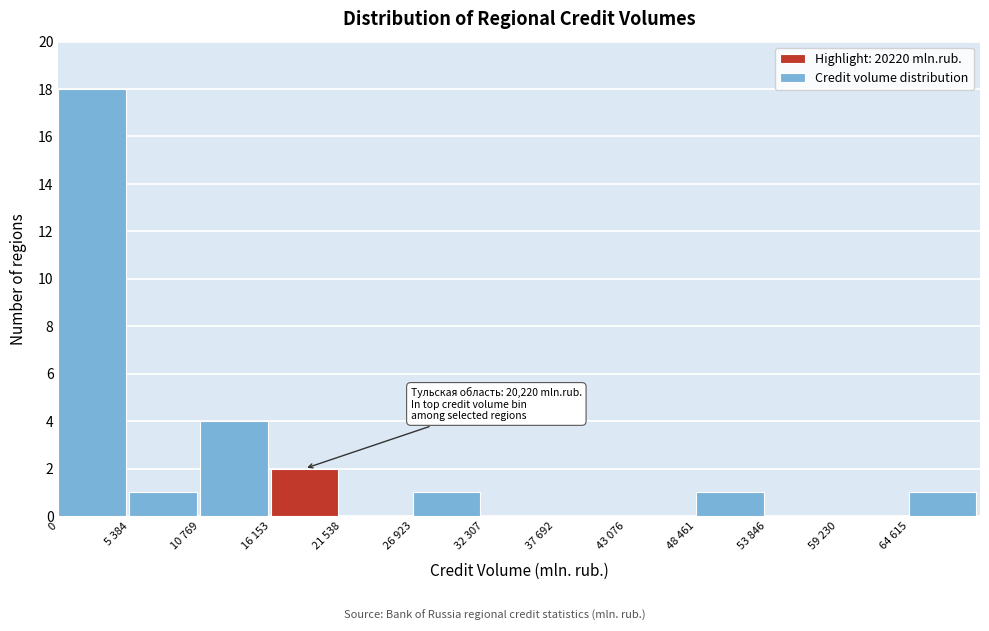

Reading left to right, what are all the values shown in this chart?

0=18	5 384=1	10 769=4	16 153=2	21 538=0	26 923=1	32 307=0	37 692=0	43 076=0	48 461=1	53 846=0	59 230=0	64 615=1